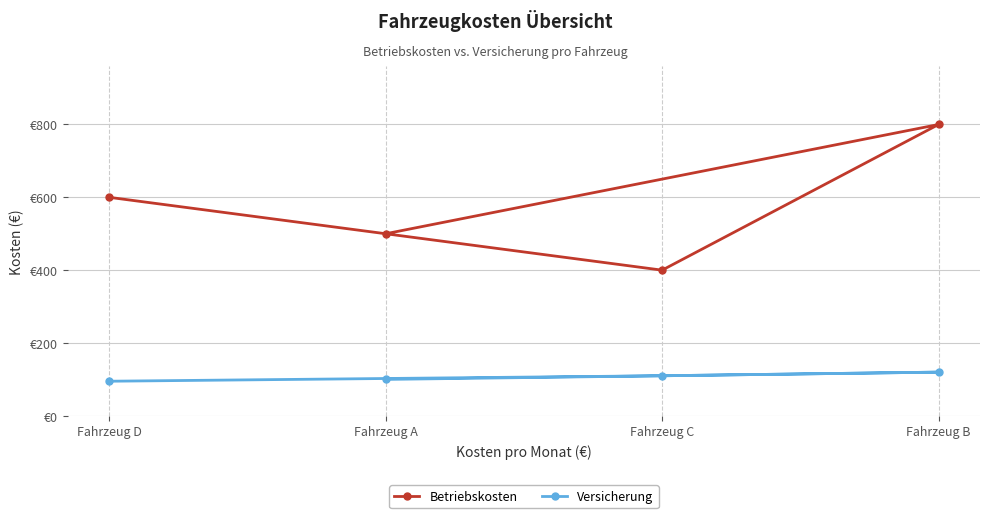

True or false: Versicherung has a value of 168 at Fahrzeug A.

False